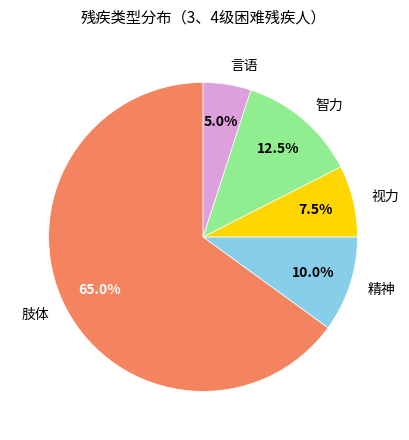

What is the smallest slice in the pie chart?

言语